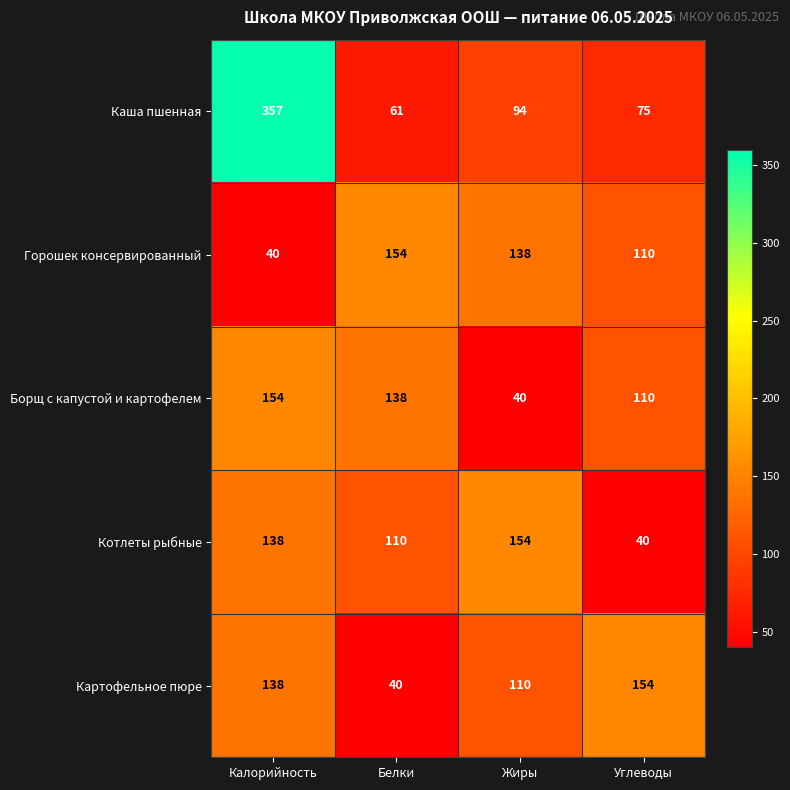

Rank the categories by Каша пшенная value from lowest to highest.

Белки, Углеводы, Жиры, Калорийность